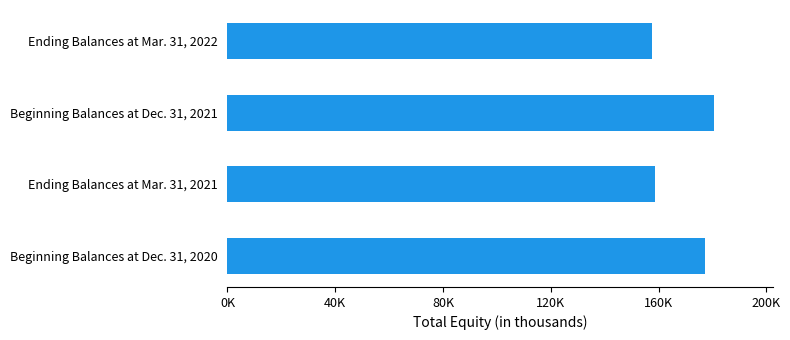

Rank the categories by value from highest to lowest.

Beginning Balances at Dec. 31, 2021, Beginning Balances at Dec. 31, 2020, Ending Balances at Mar. 31, 2021, Ending Balances at Mar. 31, 2022